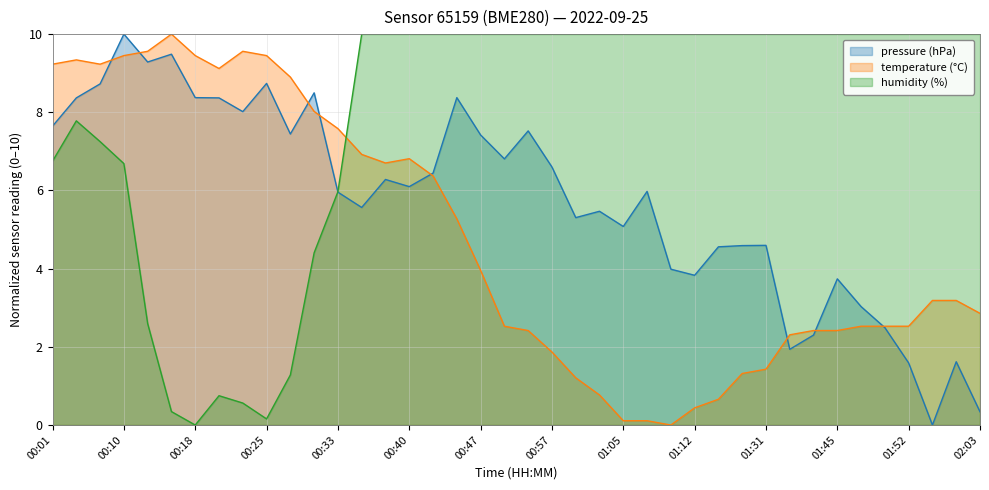

Where is the first local maximum for pressure?

00:10